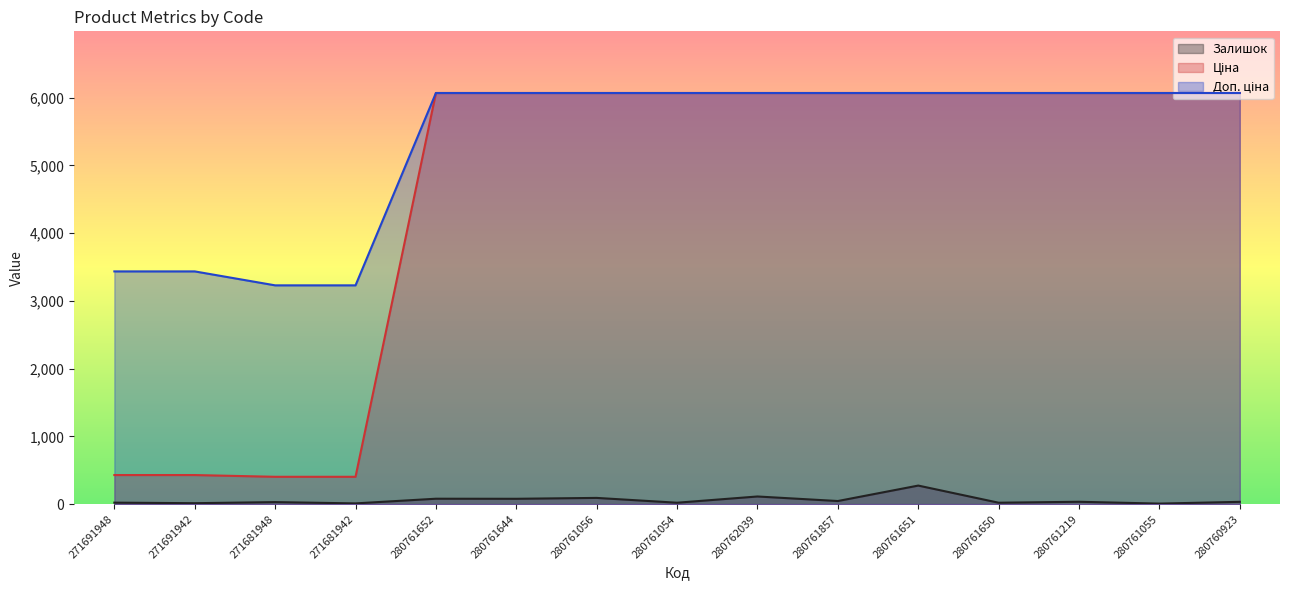

What is the greatest value displayed?

6067.2